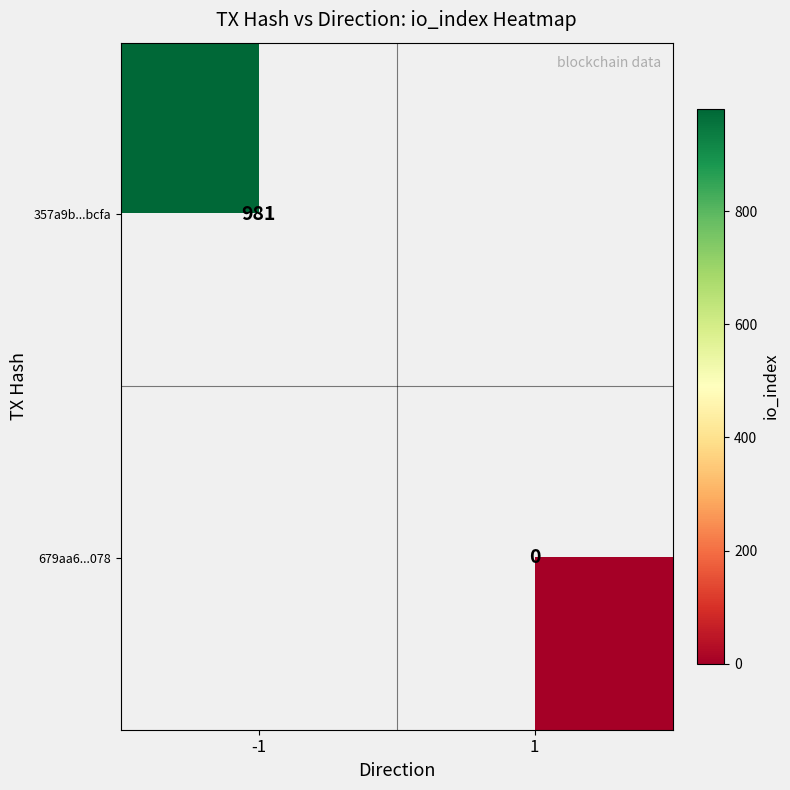

At how many categories does at least one series exceed 897?

1